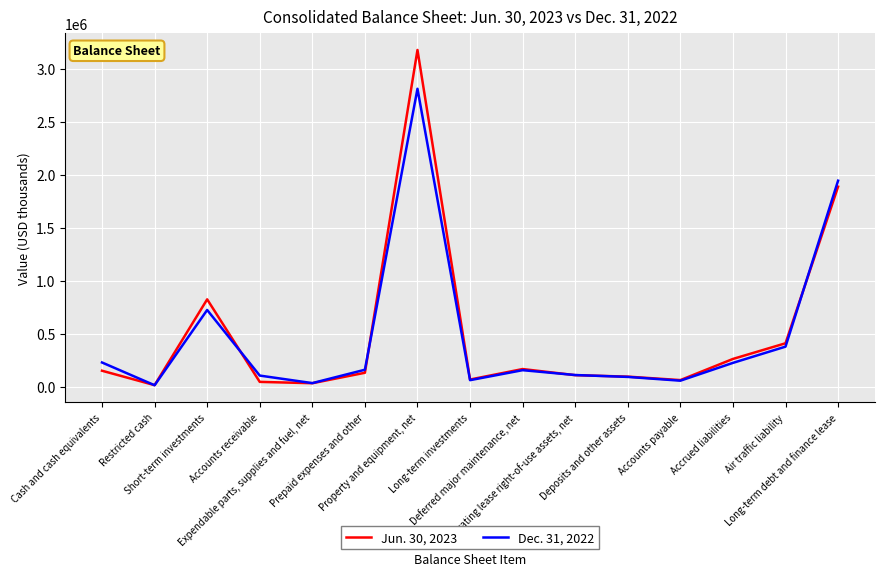

Which series ends up on top after the final intersection of Jun. 30, 2023 and Dec. 31, 2022?

Dec. 31, 2022